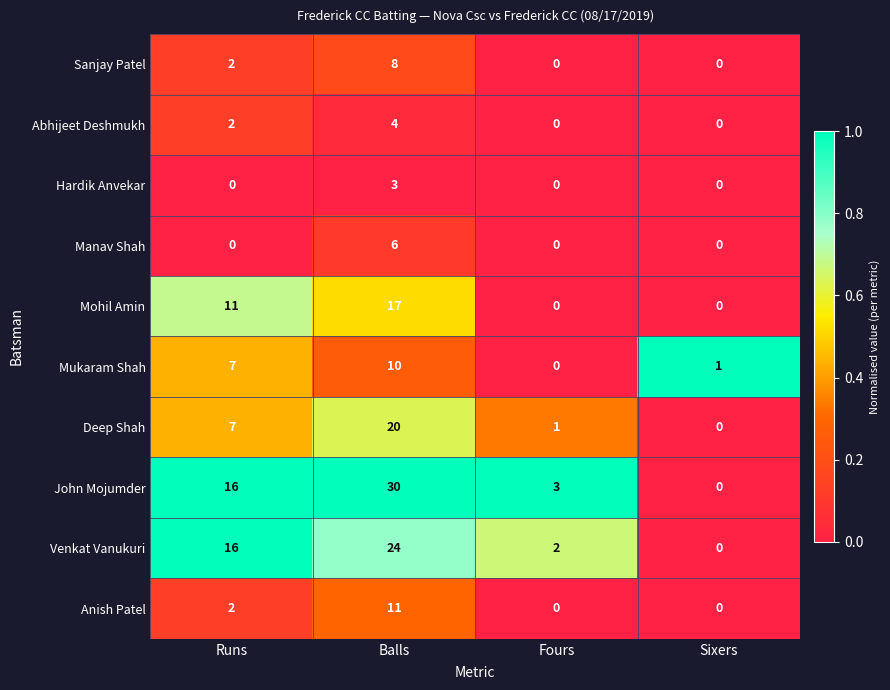

The John Mojumder series shows 0 at Sixers. True or false?

True